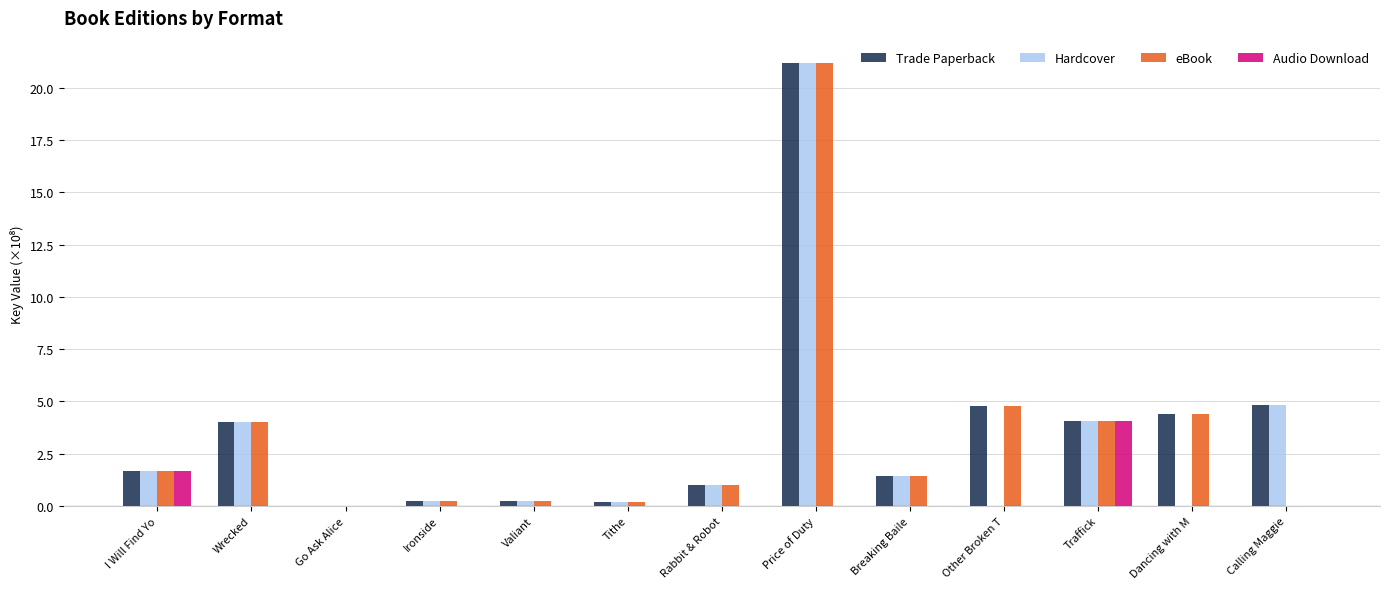

The value of Hardcover at Traffick is 4.1. True or false?

True